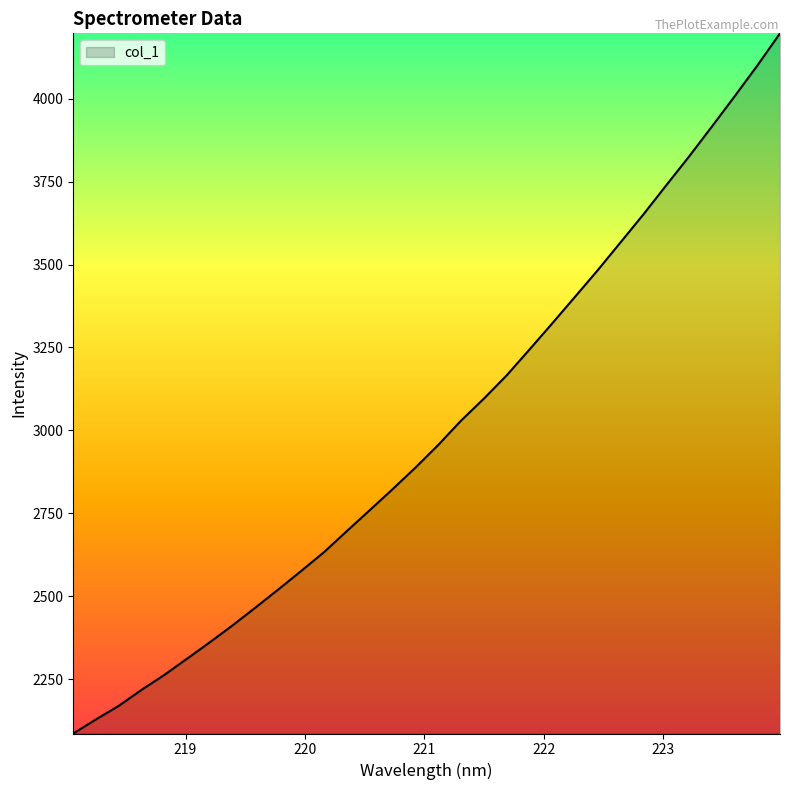

What is the minimum value shown in the chart?

2085.9